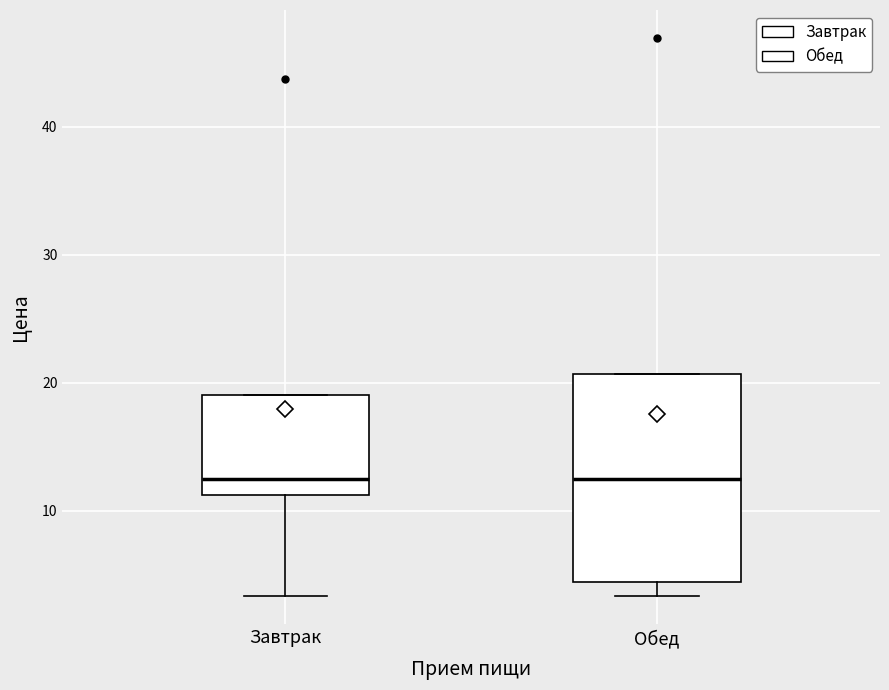

Where is the lower edge of the box for Завтрак on the y-axis? The values are not printed on the chart, so give them approximately, as read against the axis.

11